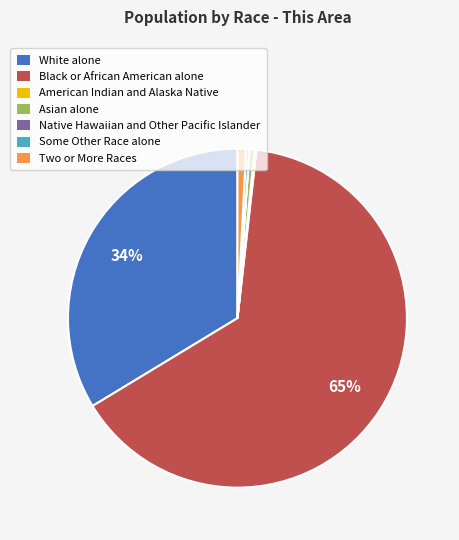

To the nearest percent, what portion does Black or African American alone represent?

65%